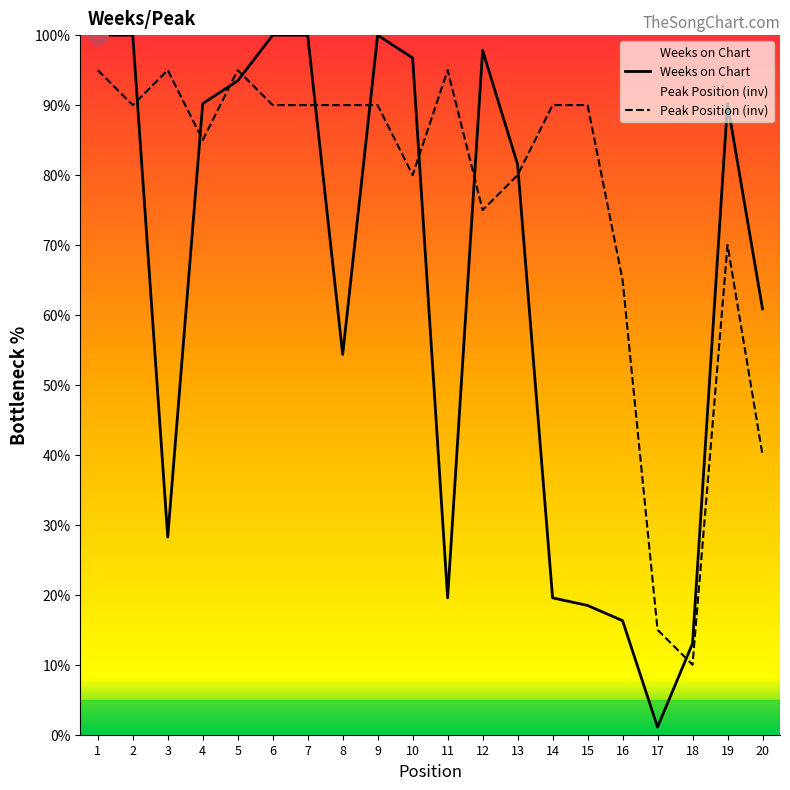

Is it true that Weeks on Chart equals 38.8 at 5?

False